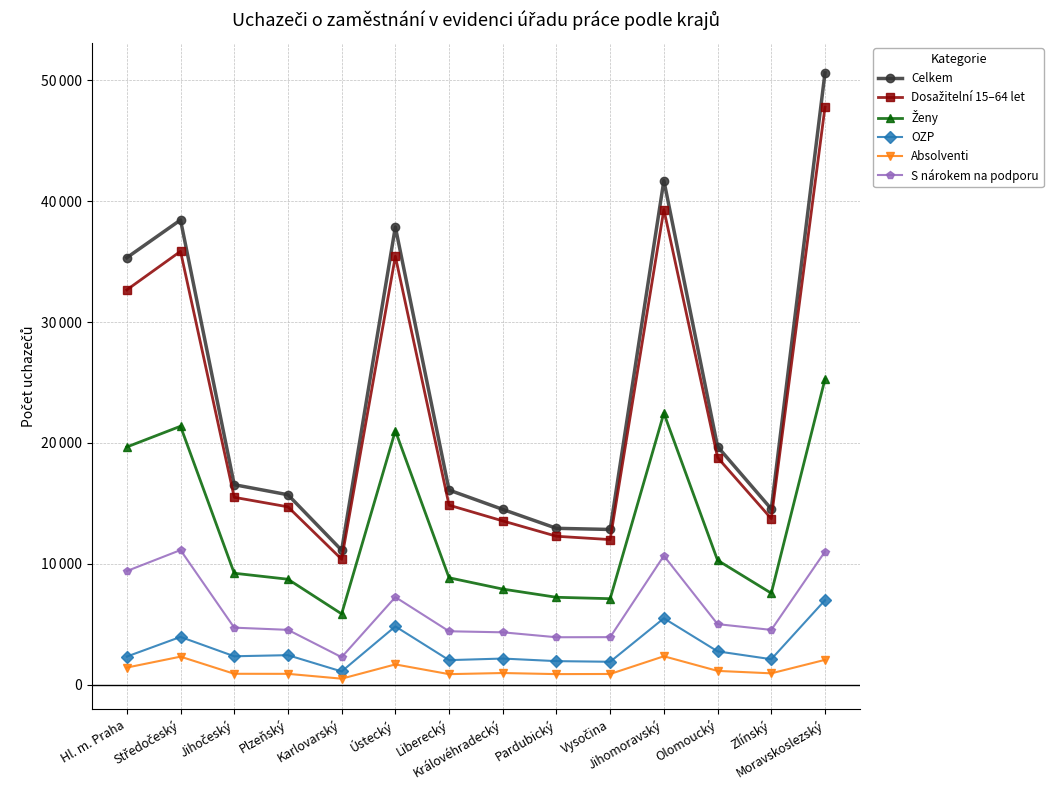

Between Královéhradecký and Moravskoslezský, which series saw the biggest shift?

Celkem